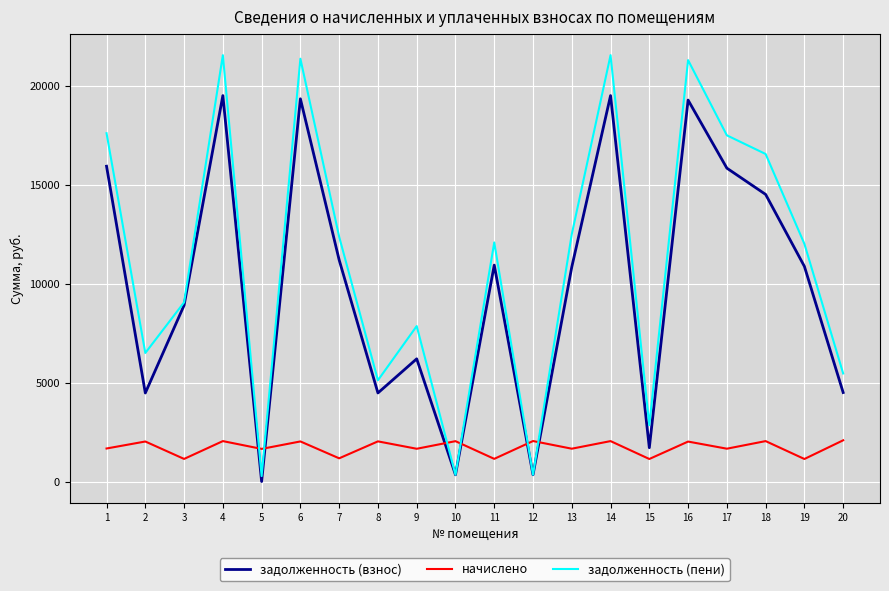

What is the maximum value shown in the chart?

21567.5